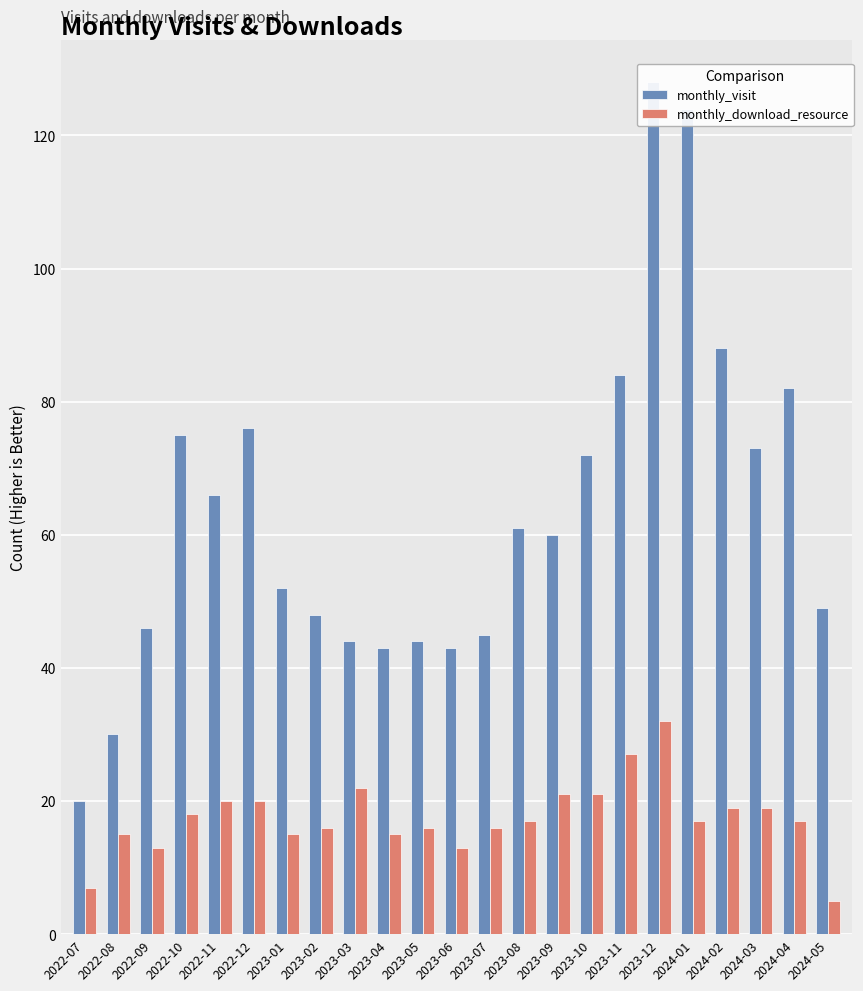

What is the difference between the maximum and minimum values in the monthly_download_resource series?

27